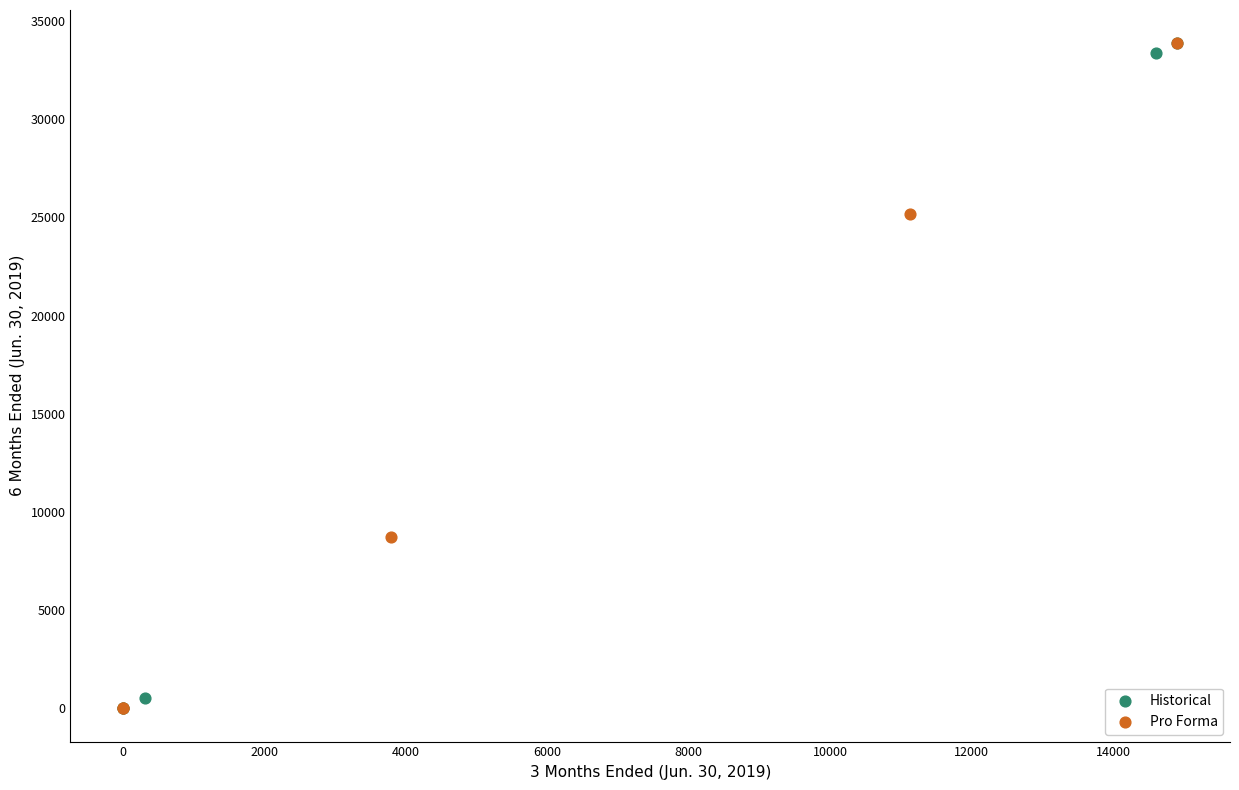

Which series has the widest spread of Y values?

Pro Forma